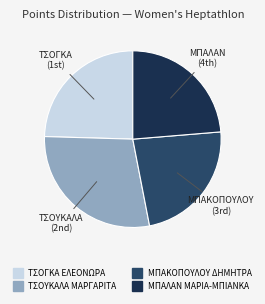

Is there any slice that represents more than half of the pie?

No